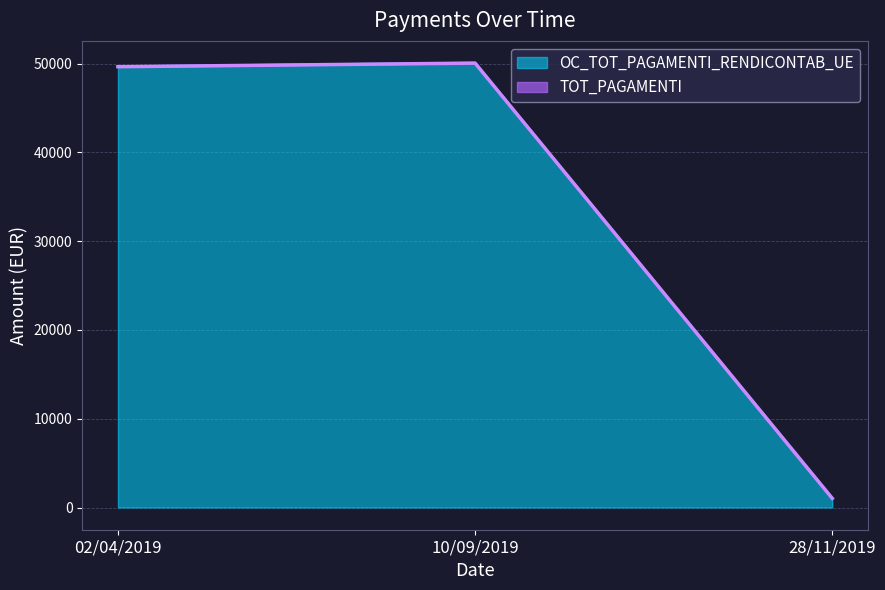

What is the value of the TOT_PAGAMENTI point at the 2nd from the left?

50053.3